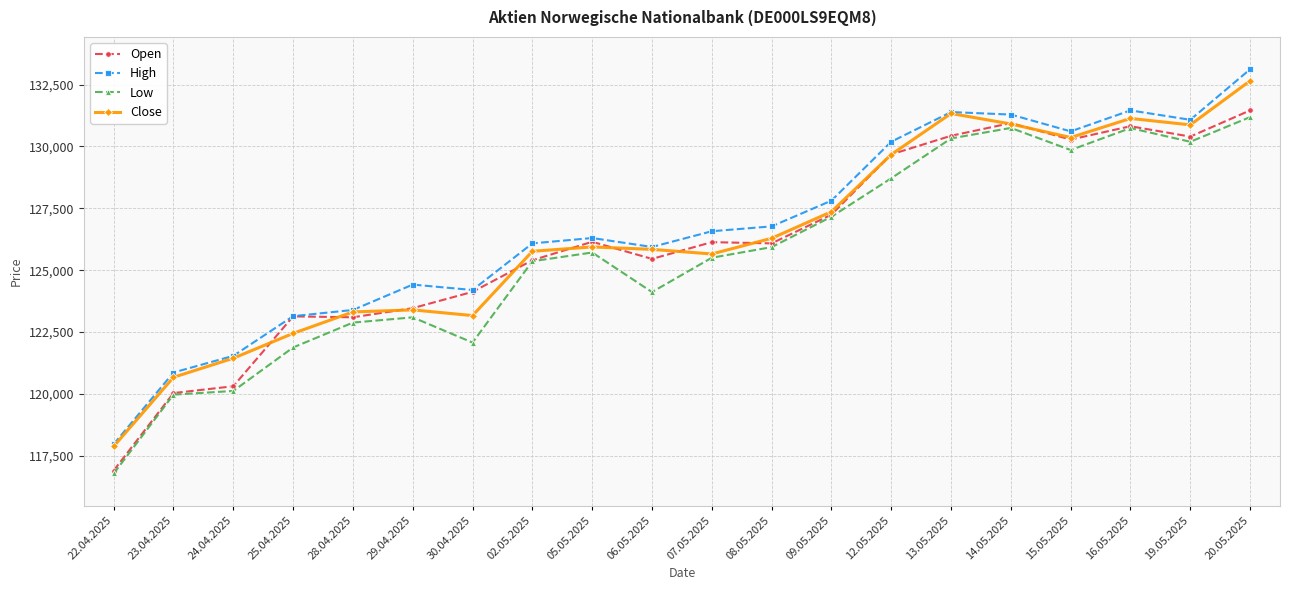

At which label does High reach its minimum?

22.04.2025